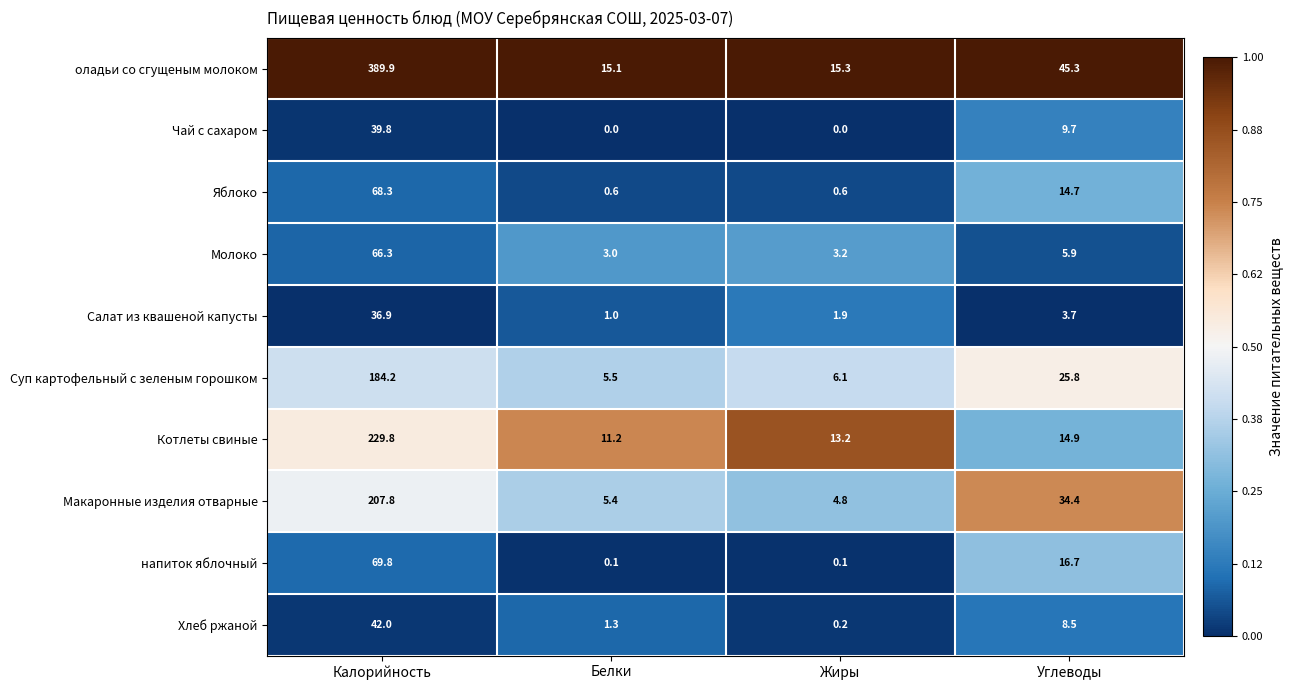

What is the sum of all Яблоко values?

84.2